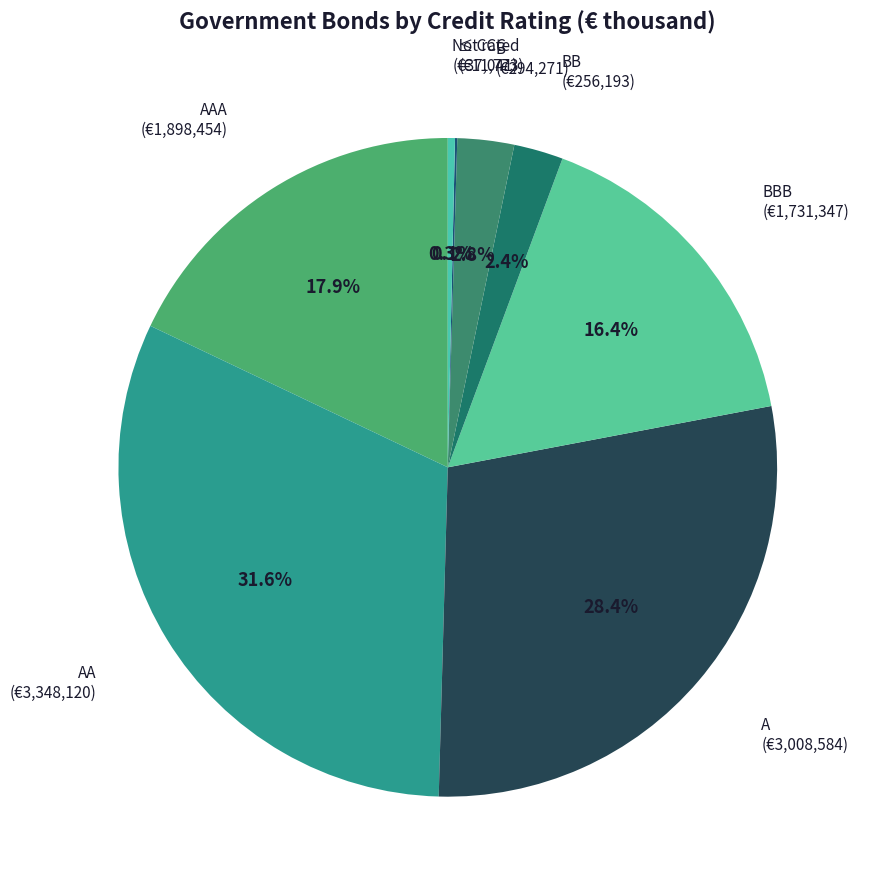

Which slice is the smallest?

≤ CCC